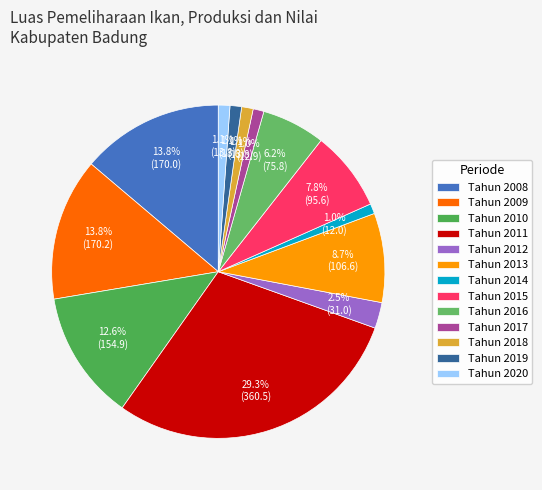

Which has a higher value, Tahun 2018 or Tahun 2010?

Tahun 2010